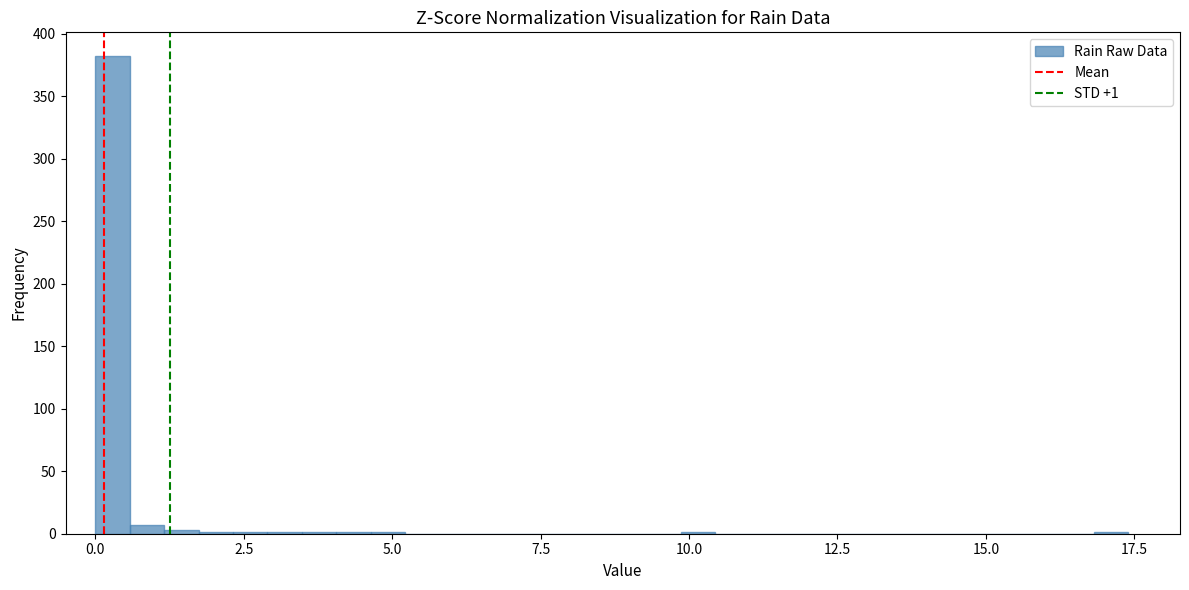

Read against the x-axis, roughly where is the centre of the tallest bar?

0.5